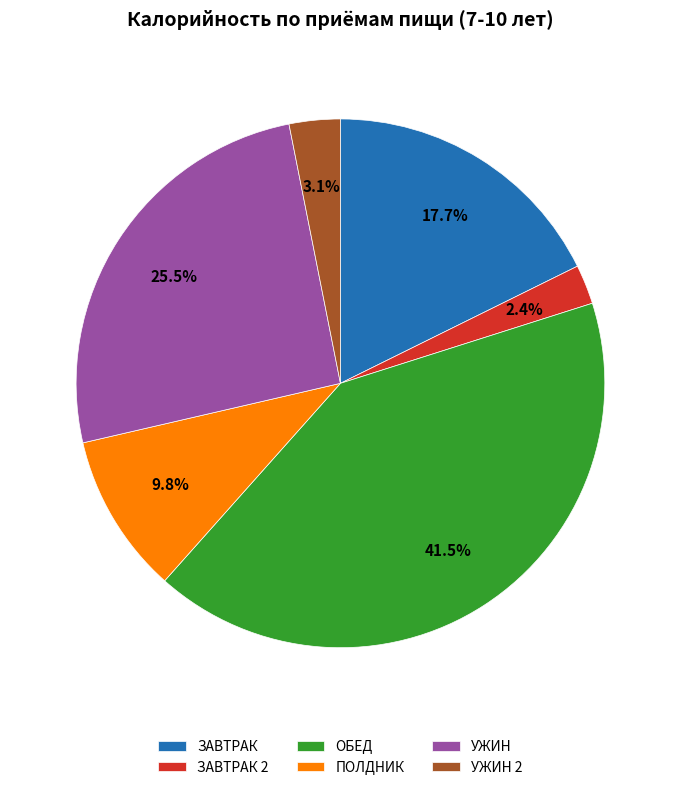

How many segments does this pie chart have?

6